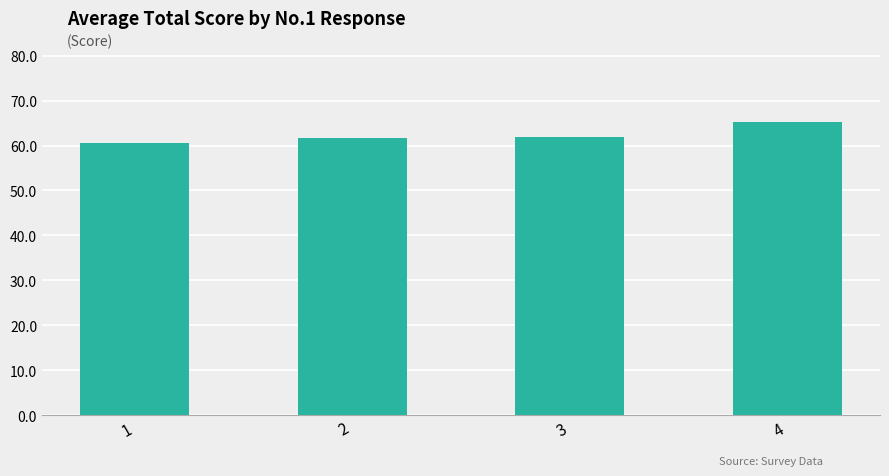

What is the value of the 3rd bar from the left?

62.0